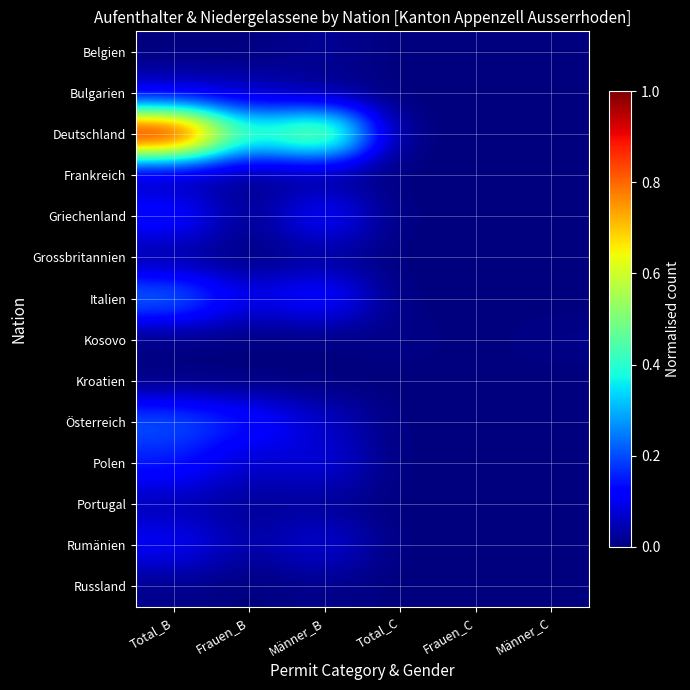

Which has a higher value, Frauen_C or Männer_B?

Männer_B